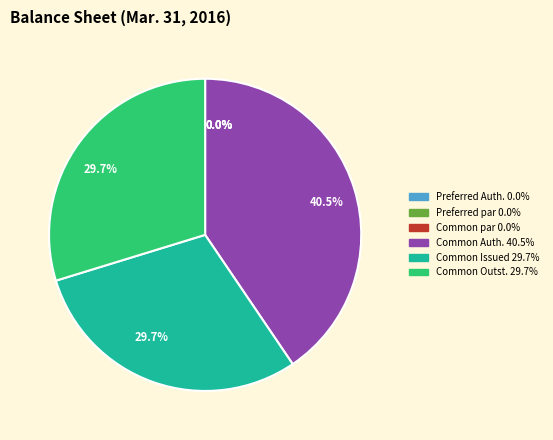

Does any single category account for the majority?

No